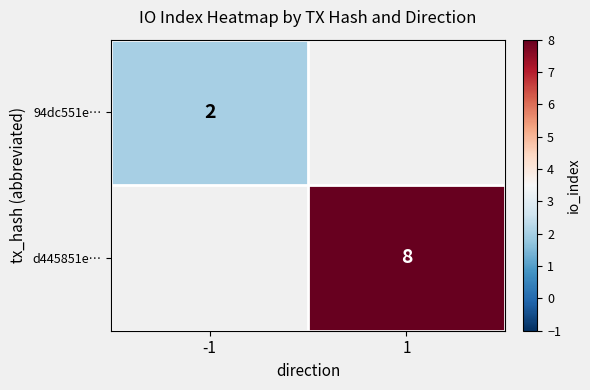

True or false: d445851e… has a value of 8 at 1.

True